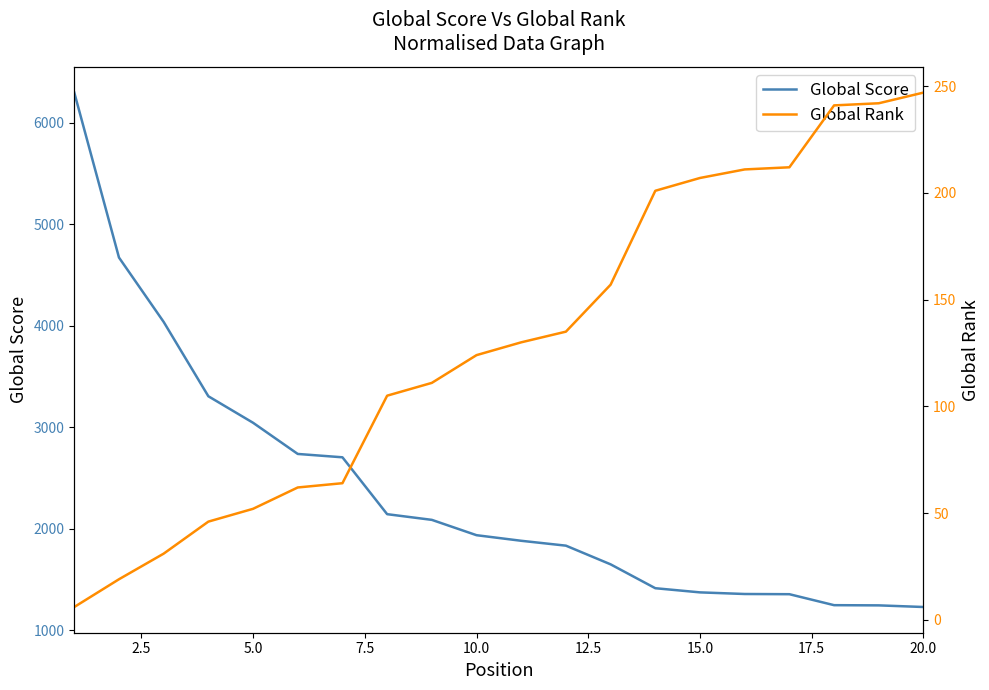

What is the highest value of the Global Score series?

6295